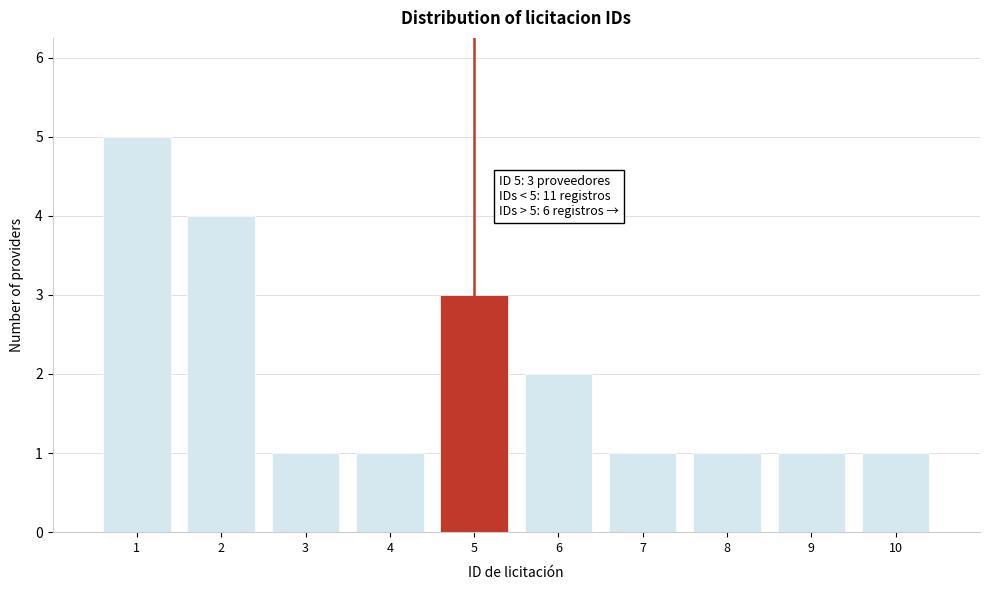

Reading left to right, what are all the values shown in this chart?

1=5	2=4	3=1	4=1	5=3	6=2	7=1	8=1	9=1	10=1